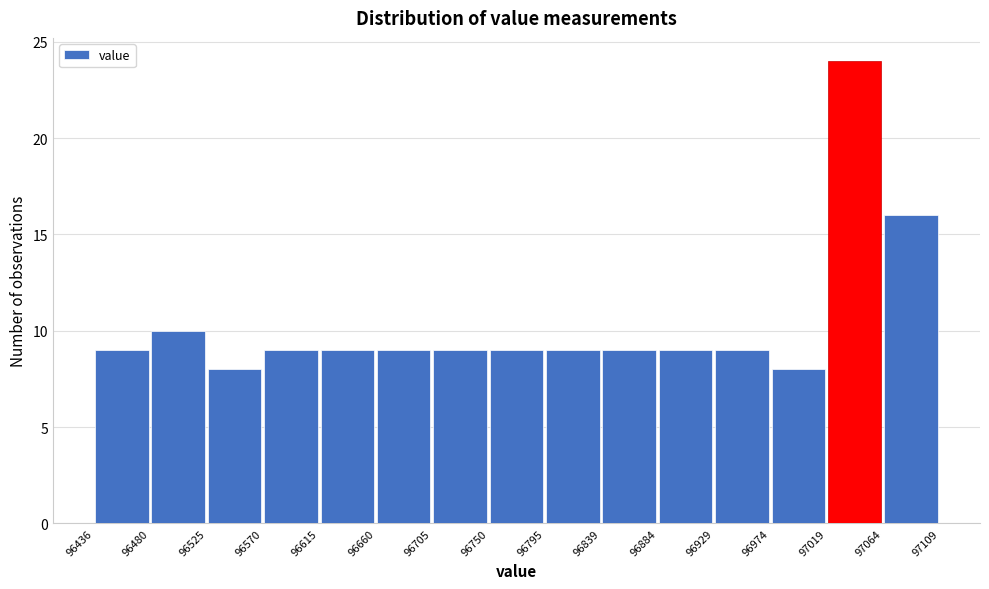

Reading left to right, list every bar in this chart as the range it spans on the x-axis followed by its height. The values are not printed on the chart, so give them approximately, as read against the axis.

96436 to 96480: 9
96480 to 96525: 10
96525 to 96570: 8
96570 to 96615: 9
96615 to 96660: 9
96660 to 96705: 9
96705 to 96750: 9
96750 to 96795: 9
96795 to 96839: 9
96839 to 96884: 9
96884 to 96929: 9
96929 to 96974: 9
96974 to 97019: 8
97019 to 97064: 24
97064 to 97109: 16